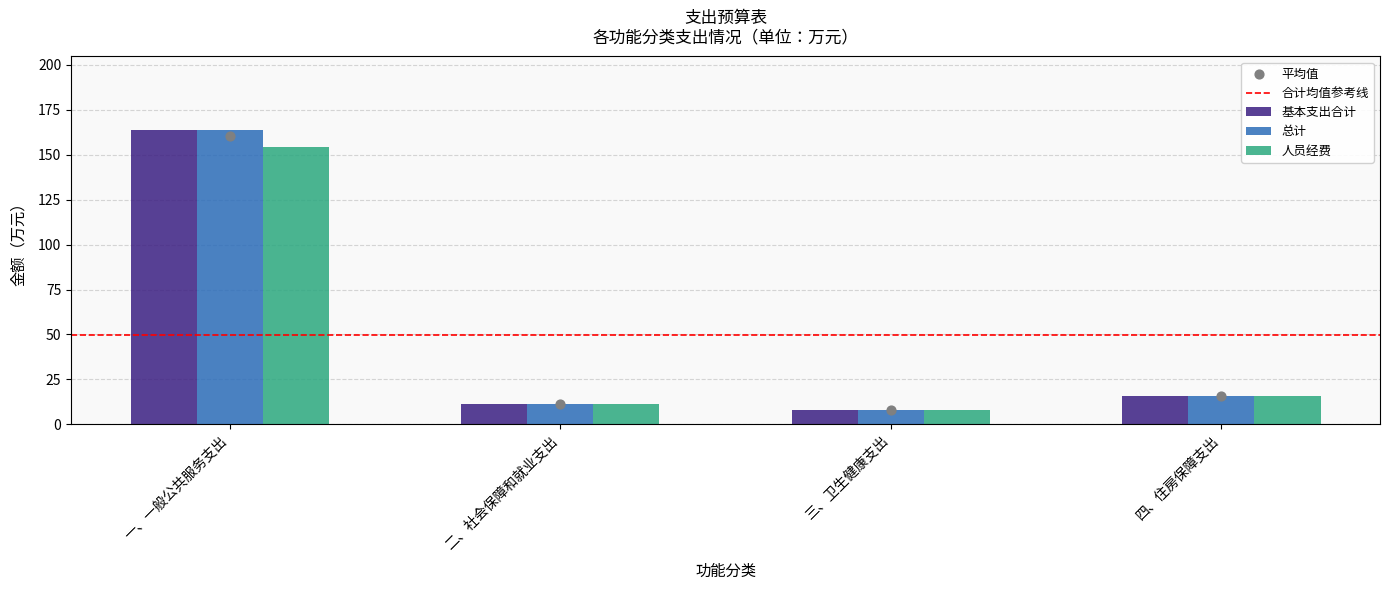

At which category is the sum across all series the highest?

一、一般公共服务支出